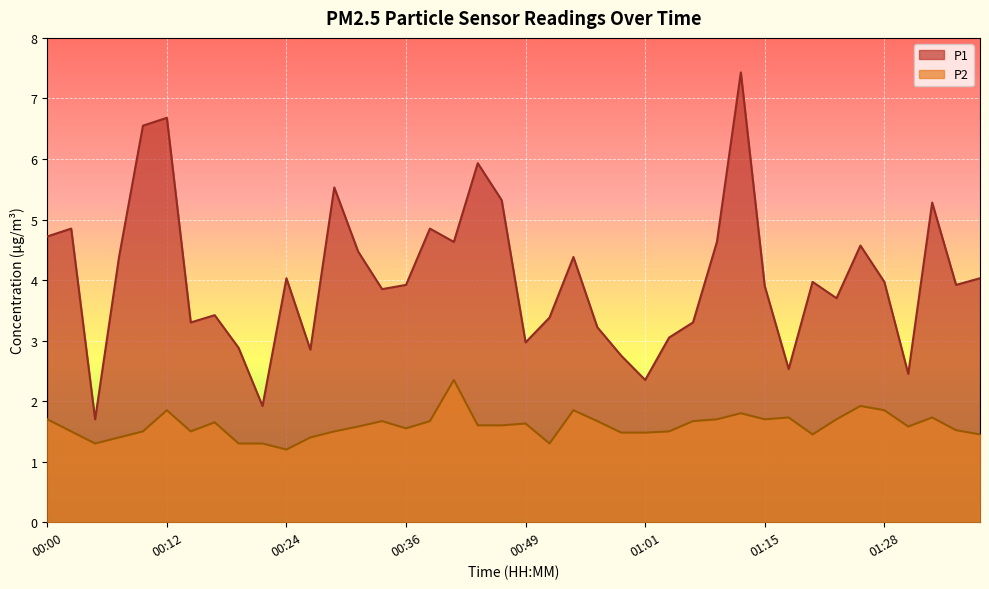

Is it true that P1 equals 2.8 at 00:05?

False